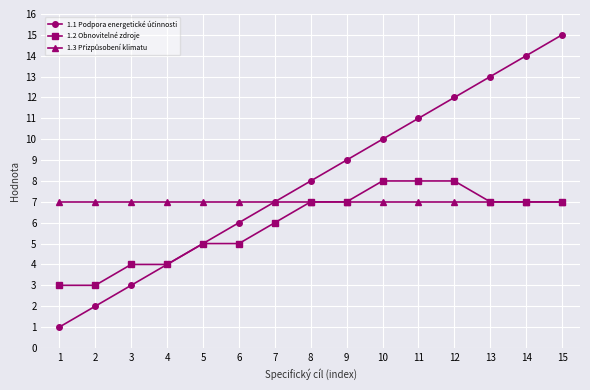

What is the greatest value displayed?

15